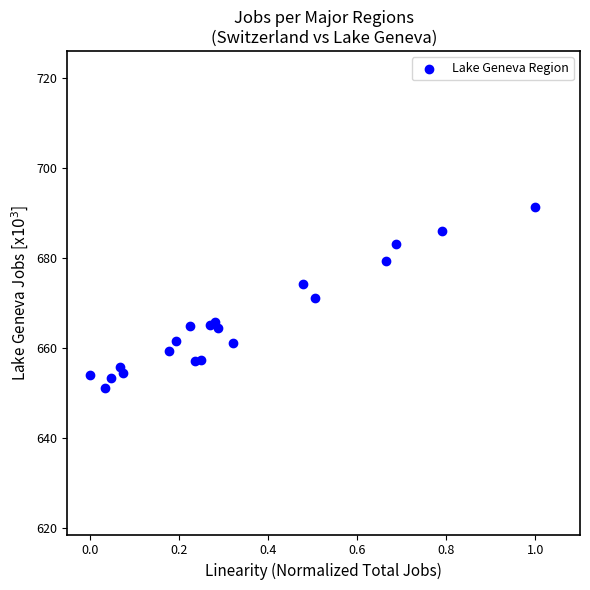

What is the range of X values (max minus min)?

1.0